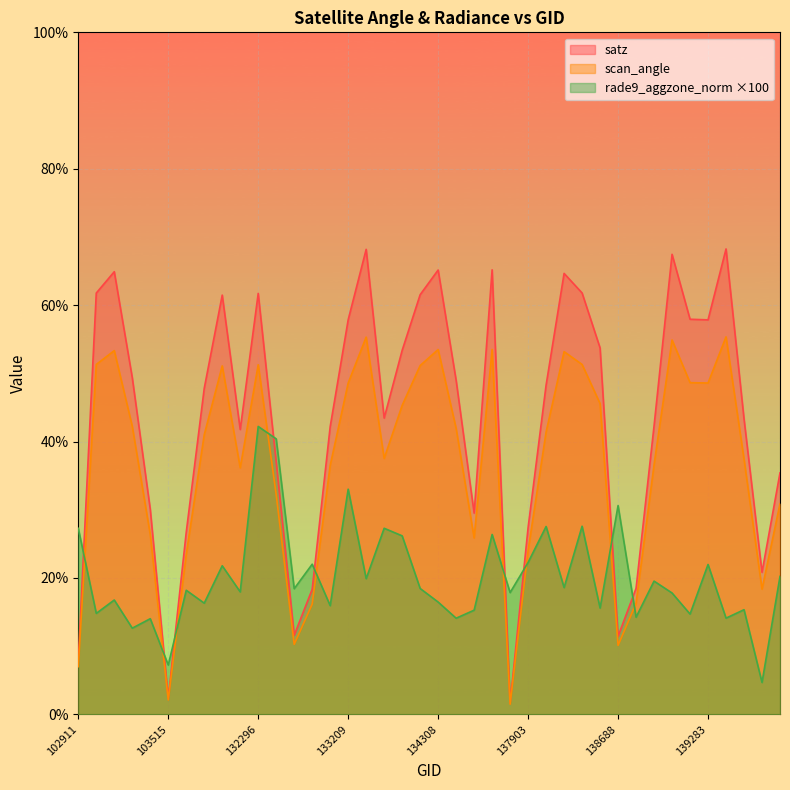

Is the value of scan_angle at 103270 greater than the value of rade9_aggzone_norm at 138282?

Yes